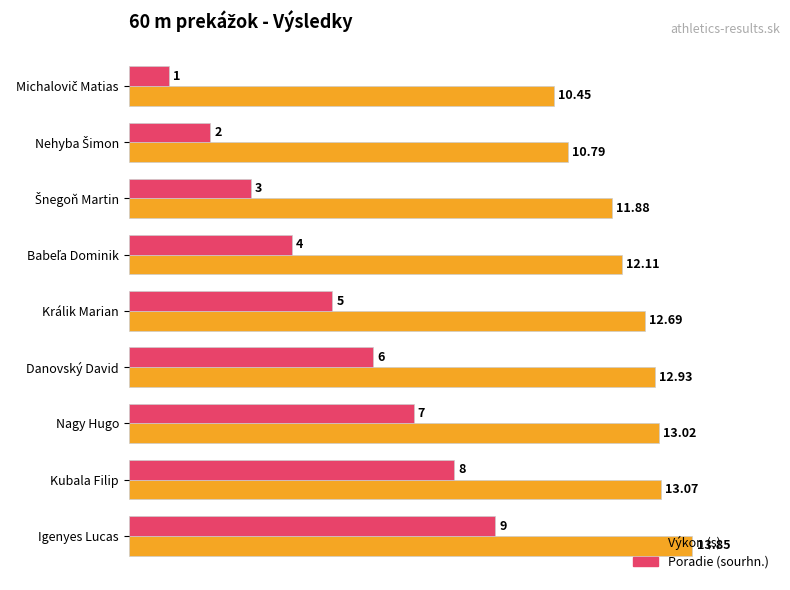

At which category is the sum across all series the highest?

Igenyes Lucas